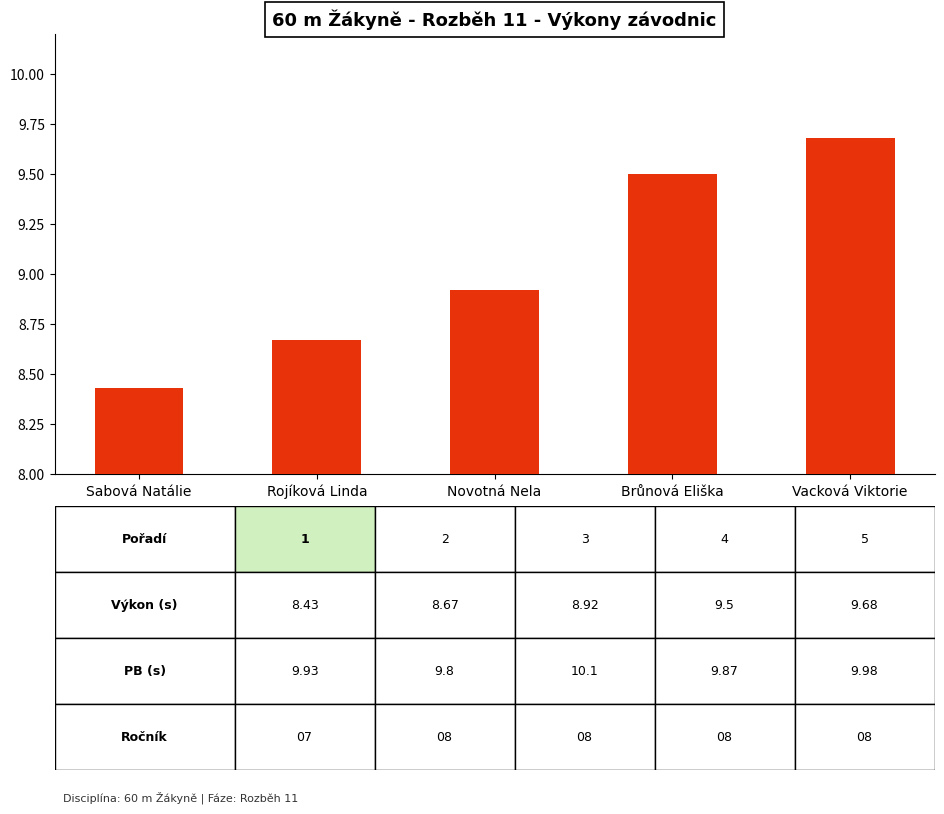

Rank the categories by value from lowest to highest.

Sabová Natálie, Rojíková Linda, Novotná Nela, Brůnová Eliška, Vacková Viktorie